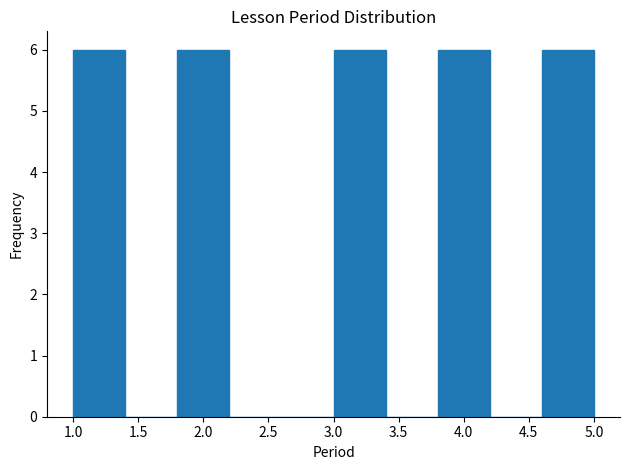

Reading left to right, transcribe this chart: for each bar, give the range it covers on the x-axis and its height. The values are not printed on the chart, so give them approximately, as read against the axis.

1.0 to 1.4: 6
1.4 to 1.8: 0
1.8 to 2.2: 6
2.2 to 2.6: 0
2.6 to 3.0: 0
3.0 to 3.4: 6
3.4 to 3.8: 0
3.8 to 4.2: 6
4.2 to 4.6: 0
4.6 to 5.0: 6